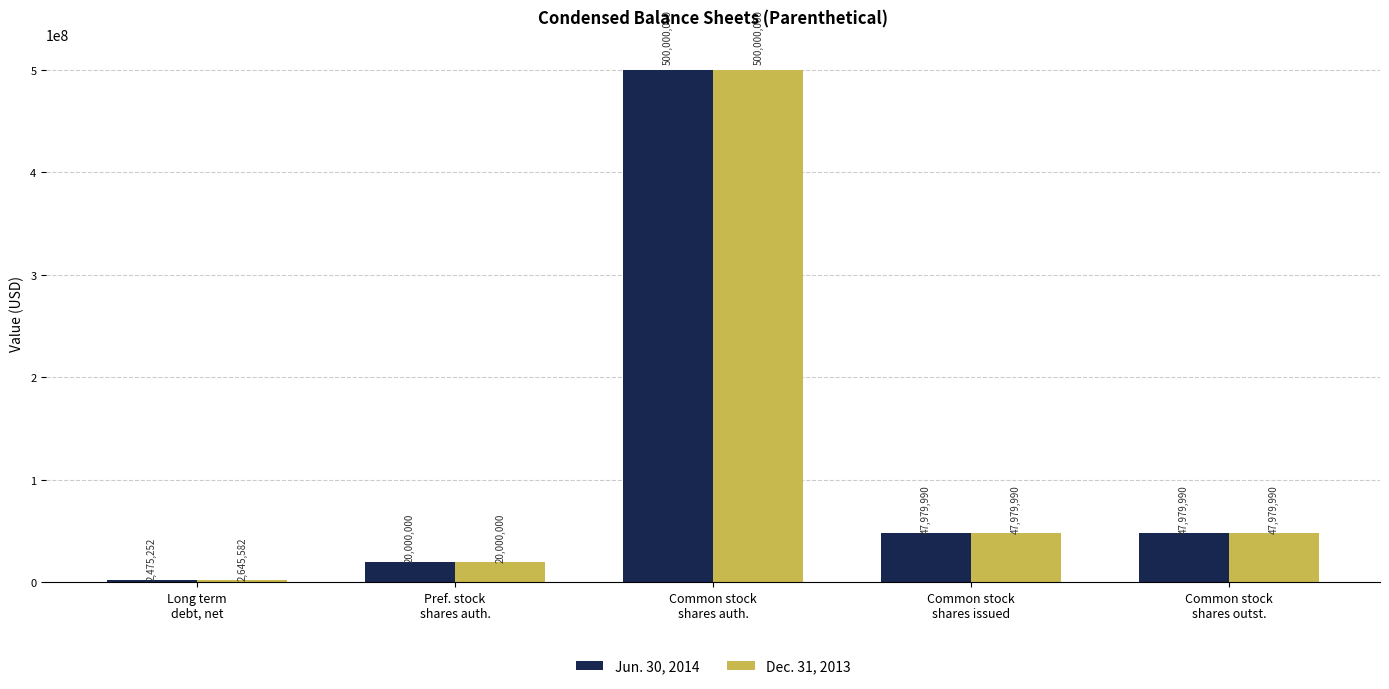

What is the maximum value shown in the chart?

500000000